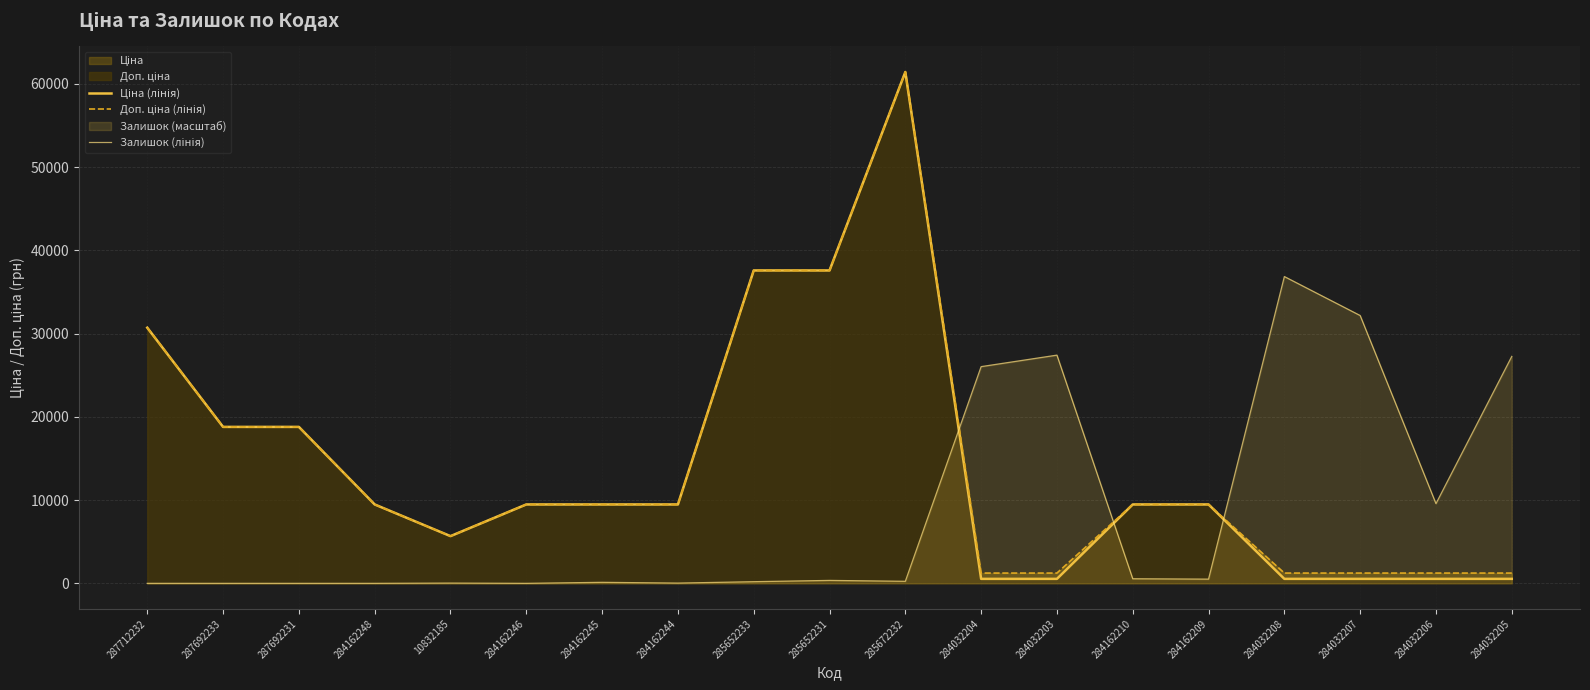

Rank the series by their maximum value, from lowest to highest.

Залишок (лінія), Ціна (лінія), Доп. ціна (лінія)